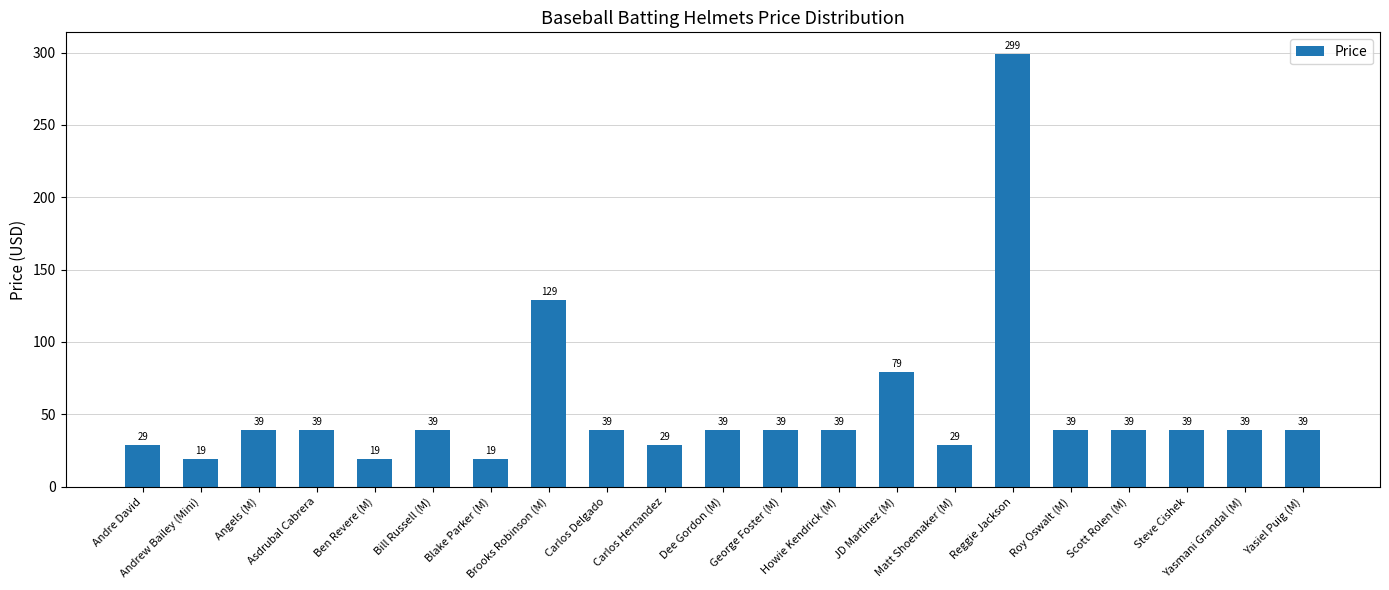

What position from the left is Bill Russell (M)?

6